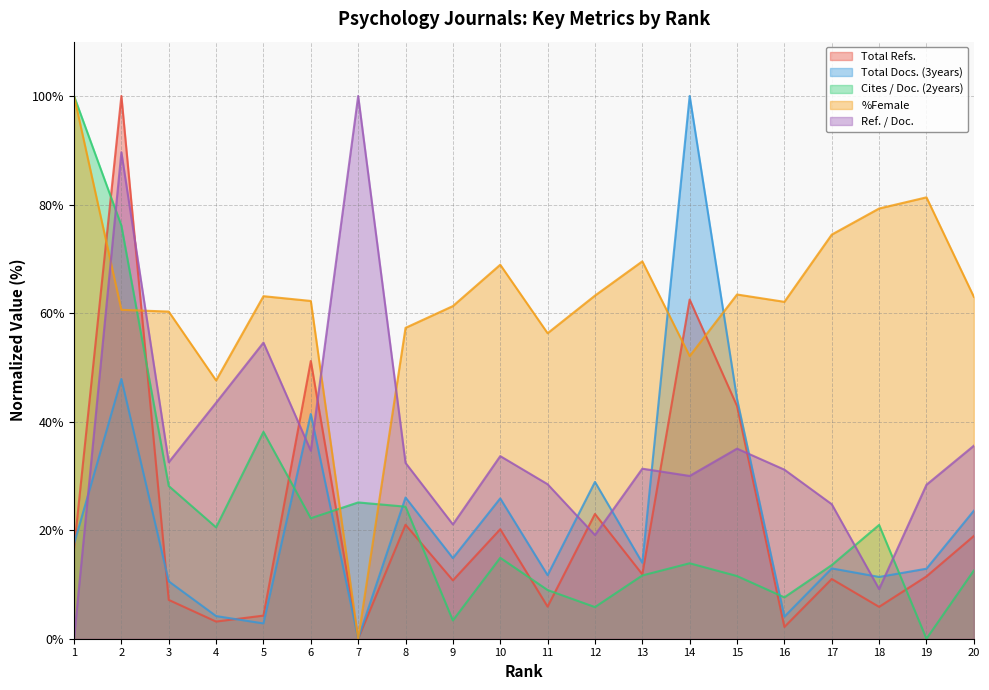

List the series in order of their peak value, lowest first.

Total Refs., Total Docs. (3years), Cites / Doc. (2years), %Female, Ref. / Doc.